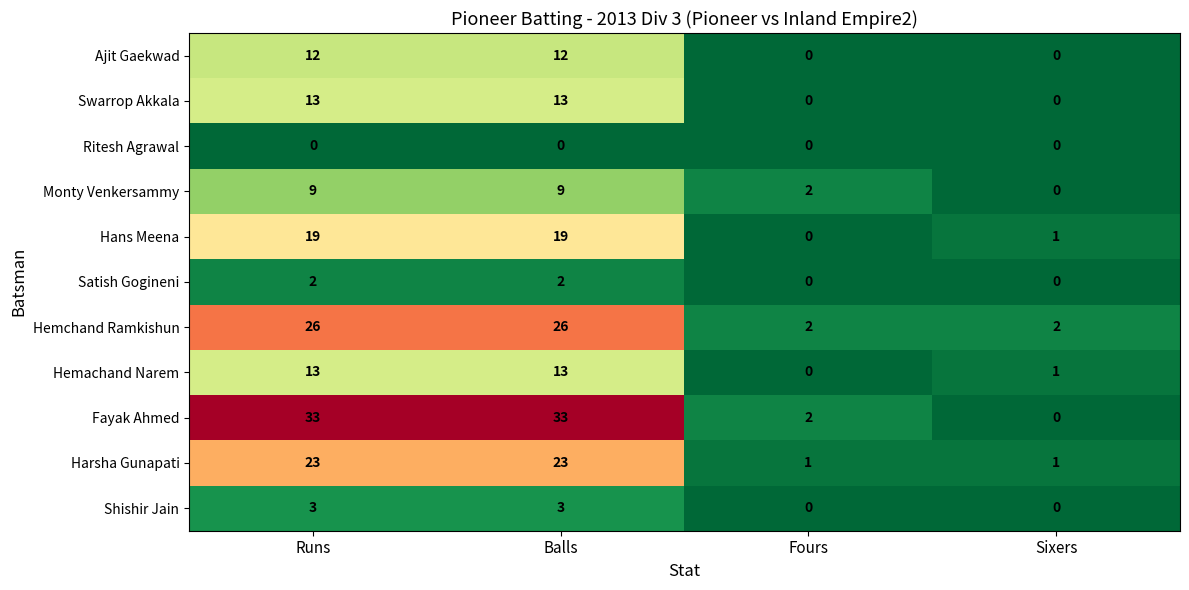

Which series has the largest total across all categories?

Fayak Ahmed